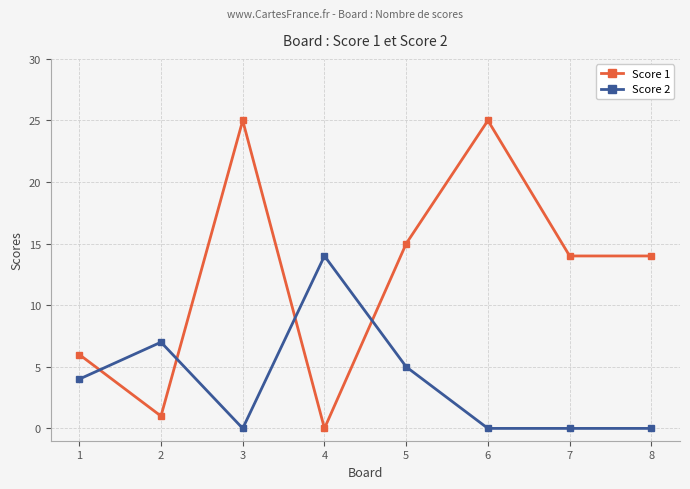

What are all the series names shown in the legend?

Score 1, Score 2